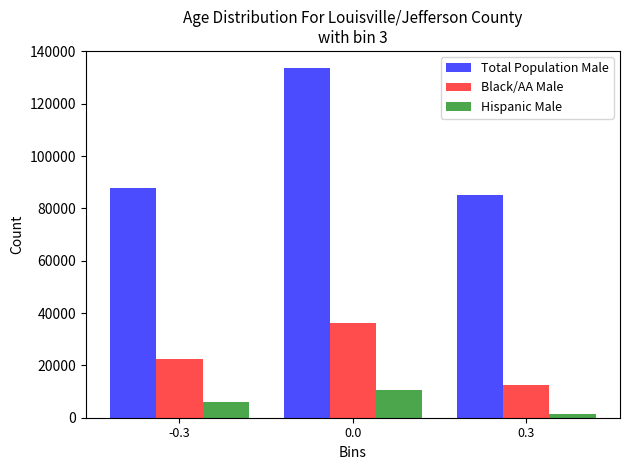

Reading left to right, extract all data points from this chart.

Total Population Male: -0.3=87952	0.0=133511	0.3=85248
Black/AA Male: -0.3=22567	0.0=36328	0.3=12621
Hispanic Male: -0.3=5934	0.0=10612	0.3=1438